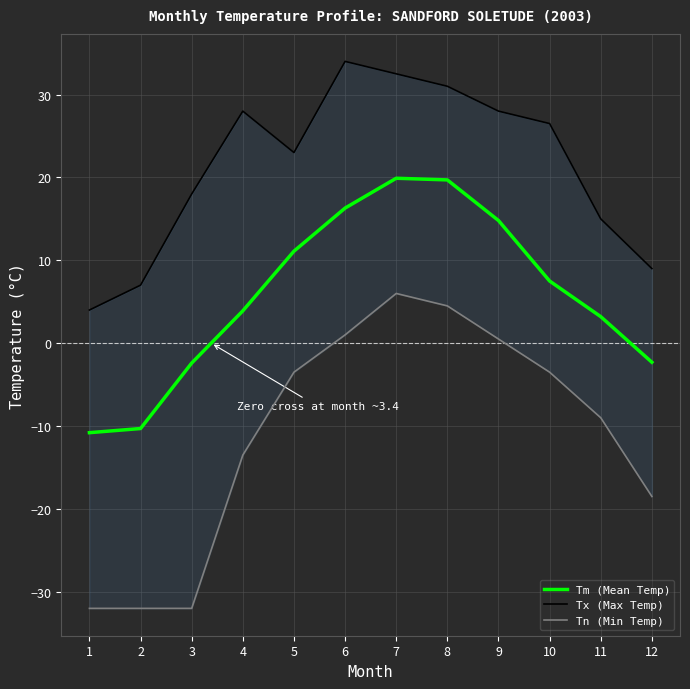

How many negative values does the Tn (Min Temp) series have?

8